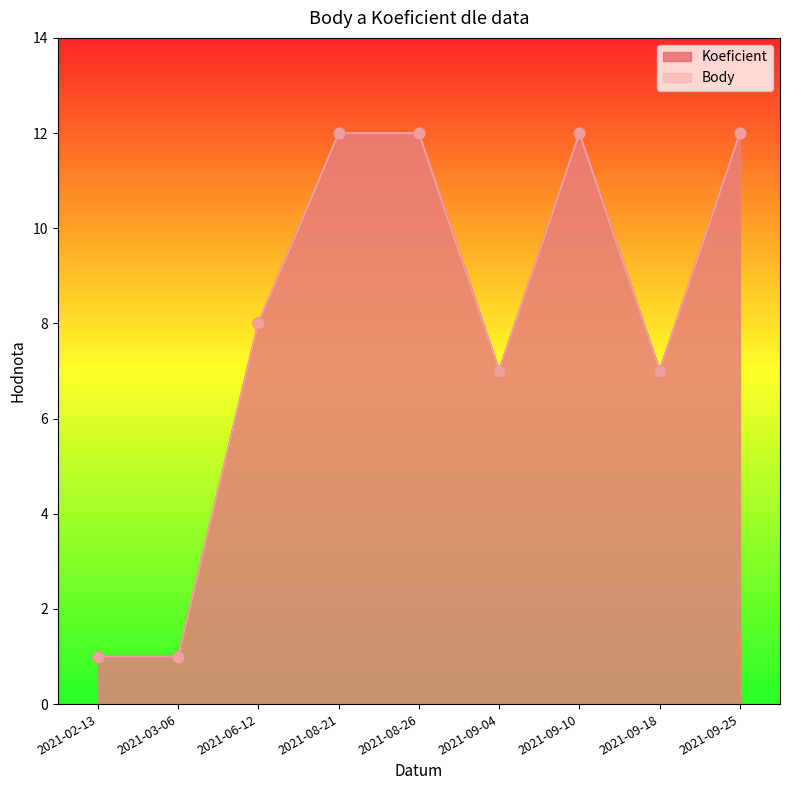

Which series has the largest total across all categories?

Koeficient